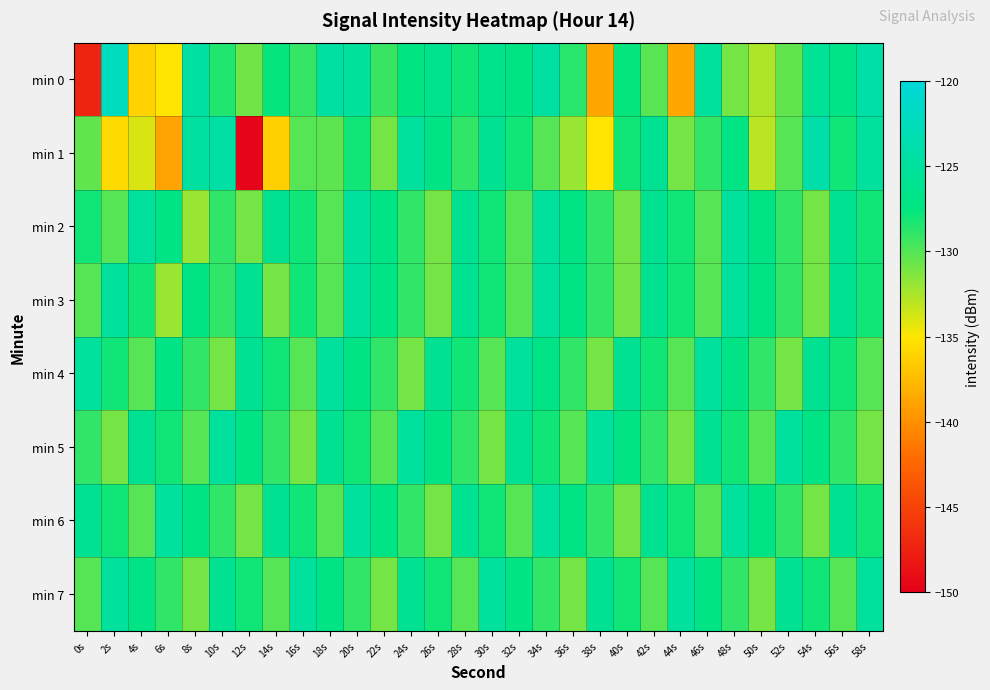

Which series has the largest total across all categories?

min 6